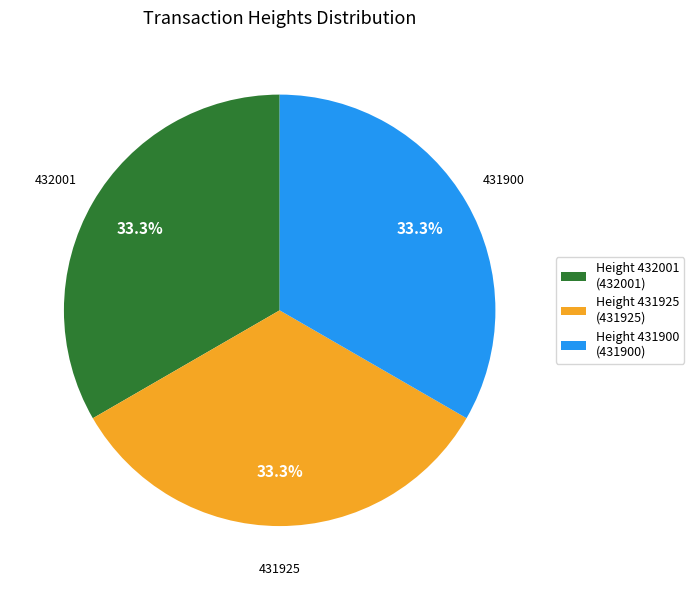

Is there a majority slice in this chart?

No